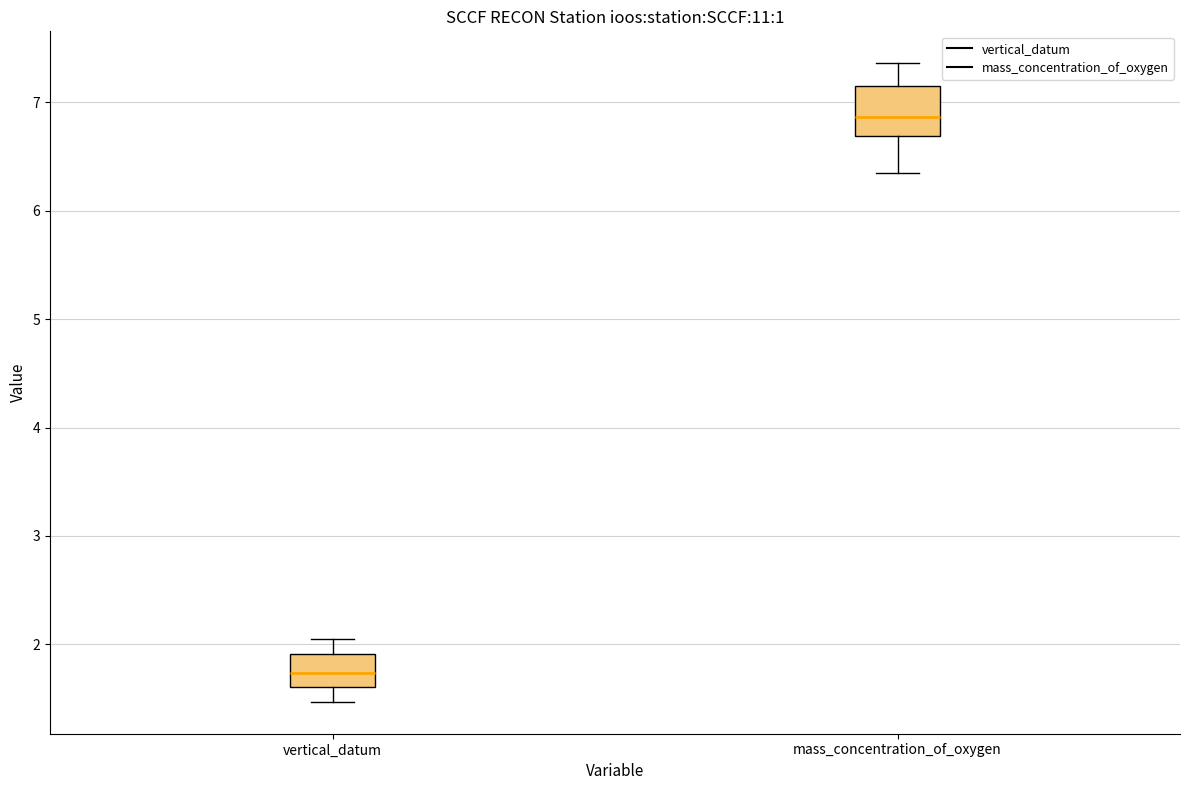

Where is the lower edge of the box for vertical_datum on the y-axis? The values are not printed on the chart, so give them approximately, as read against the axis.

1.6